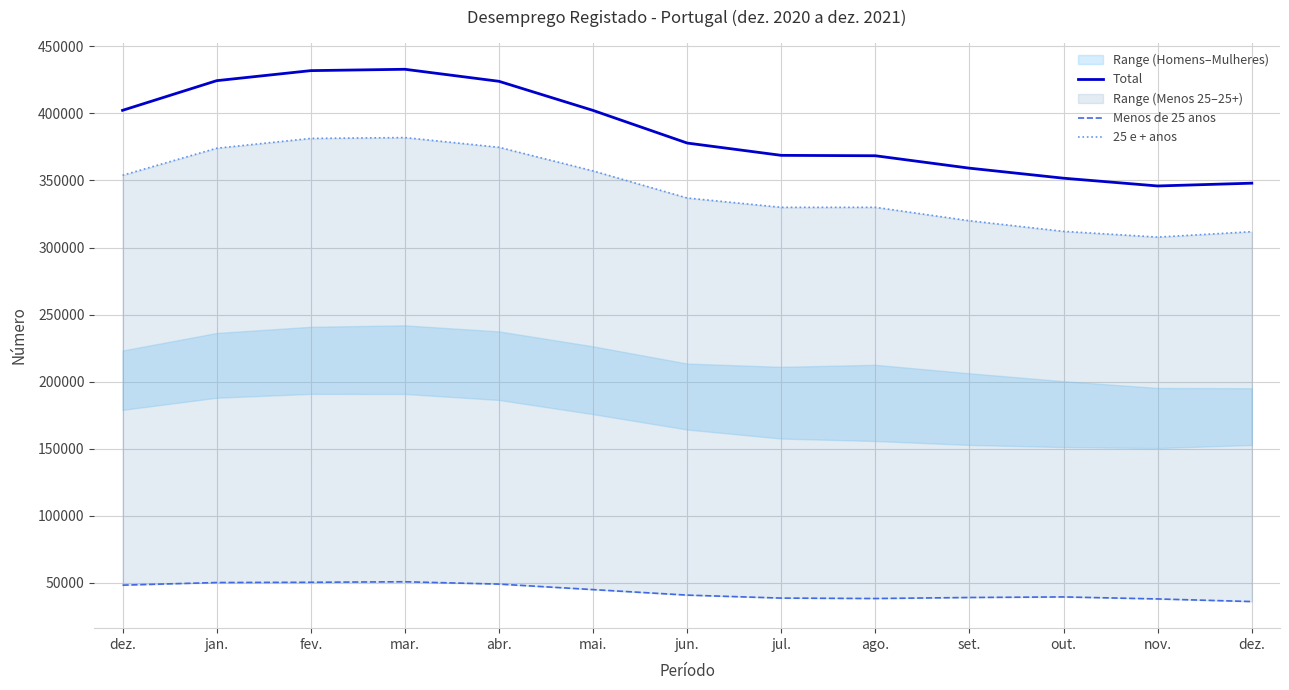

What is the label of the 5th point from the right?

ago.